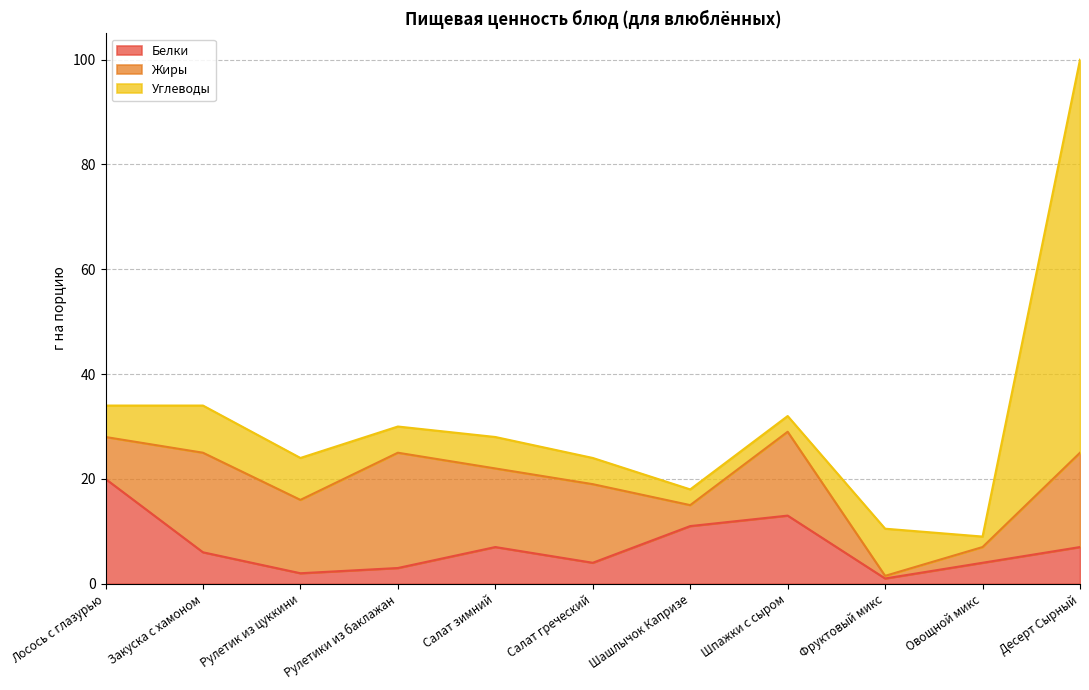

True or false: Белки and Углеводы cross at least once.

True